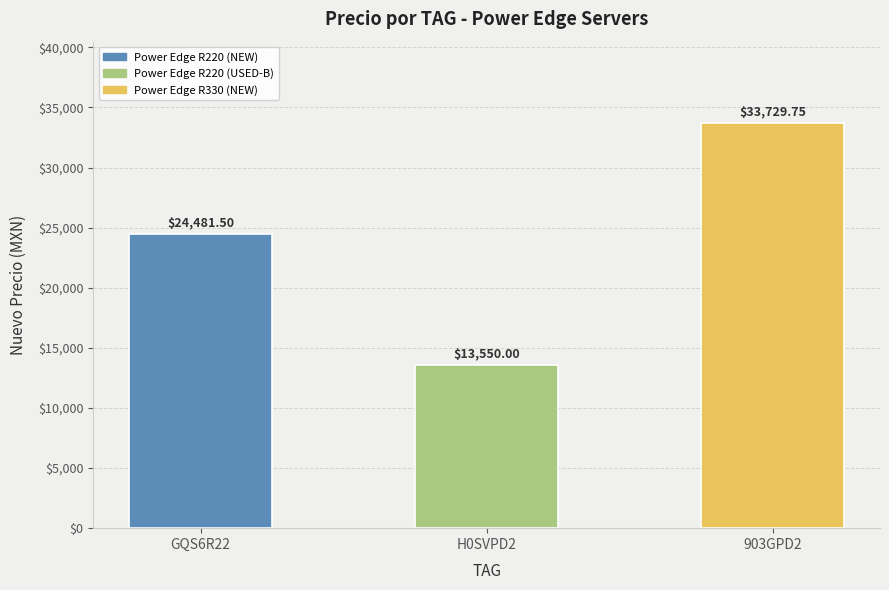

Which label corresponds to the largest value in the chart?

903GPD2